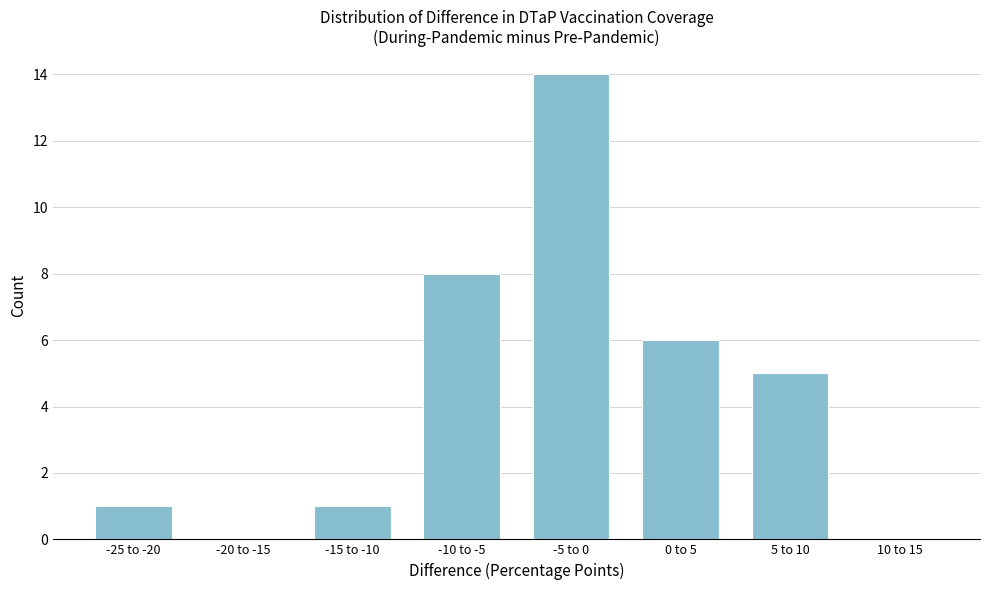

Reading right to left, extract all data points from this chart.

10 to 15=0	5 to 10=5	0 to 5=6	-5 to 0=14	-10 to -5=8	-15 to -10=1	-20 to -15=0	-25 to -20=1